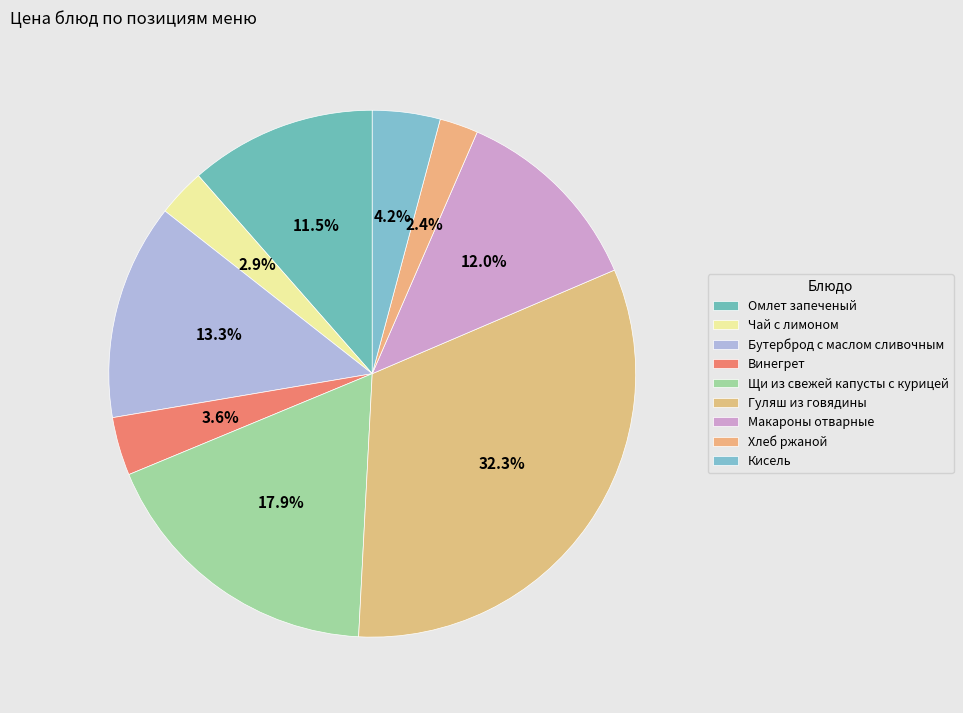

Is the sum of Хлеб ржаной and Макароны отварные greater than half?

No